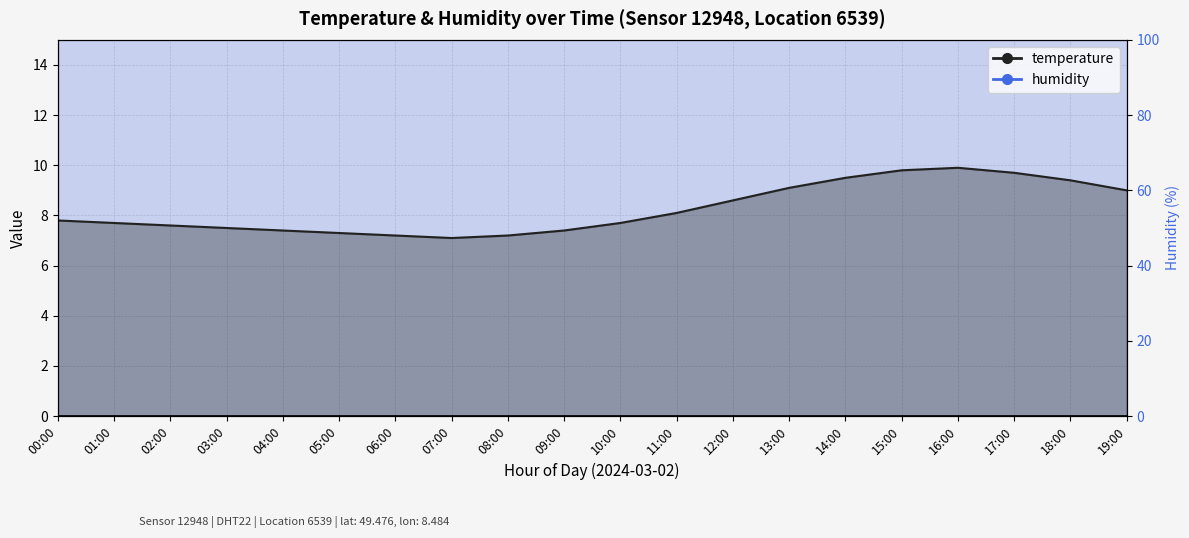

Which category has the highest value across all series?

16:00